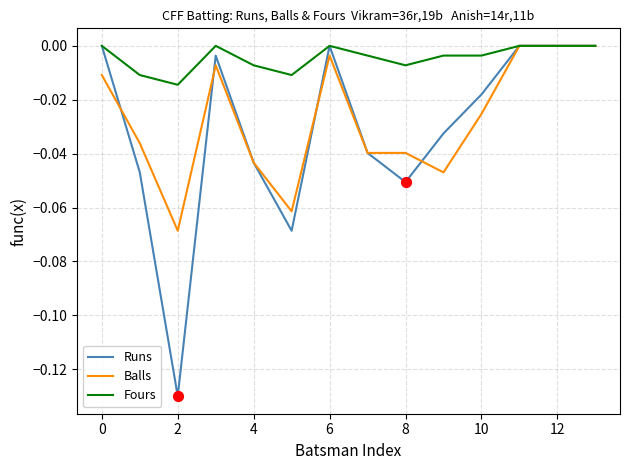

Which series has the widest spread of values?

Runs